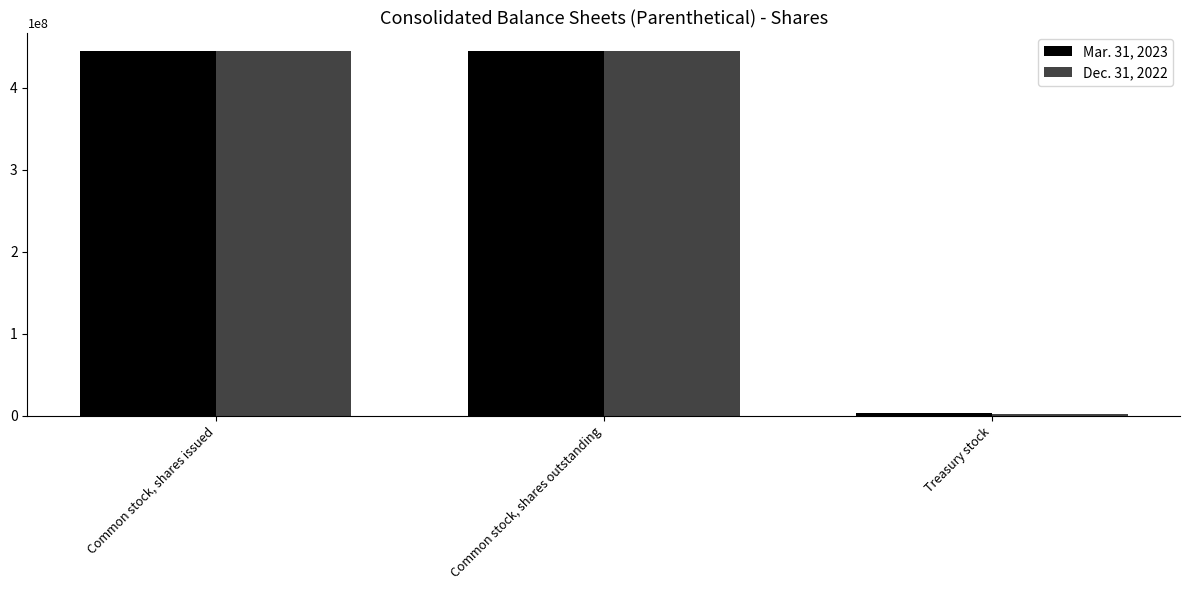

What is the maximum value shown in the chart?

445346776